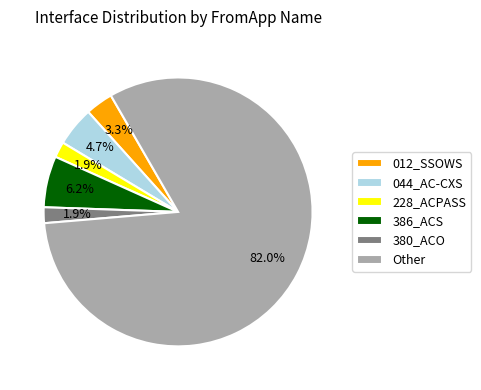

Which category accounts for the majority?

Other